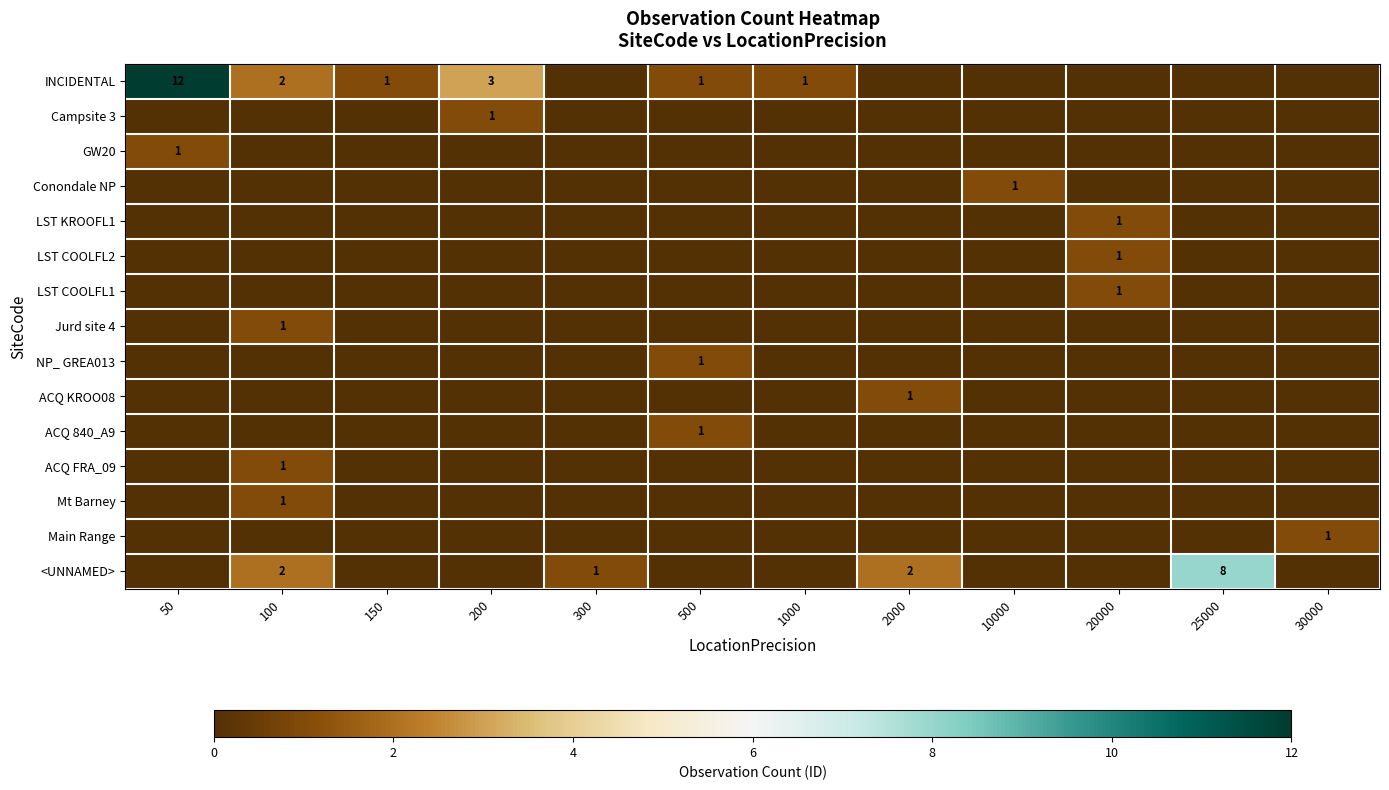

How many distinct data groups are displayed?

15